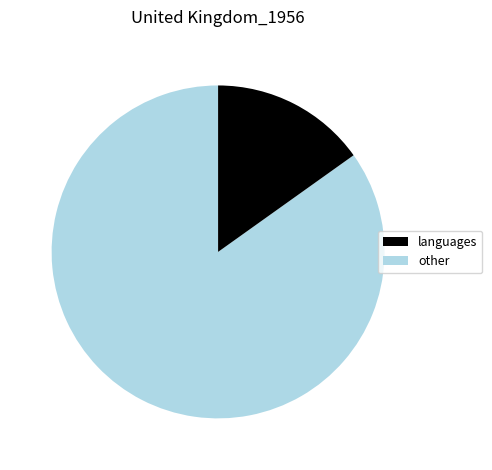

Does any single category account for the majority?

Yes